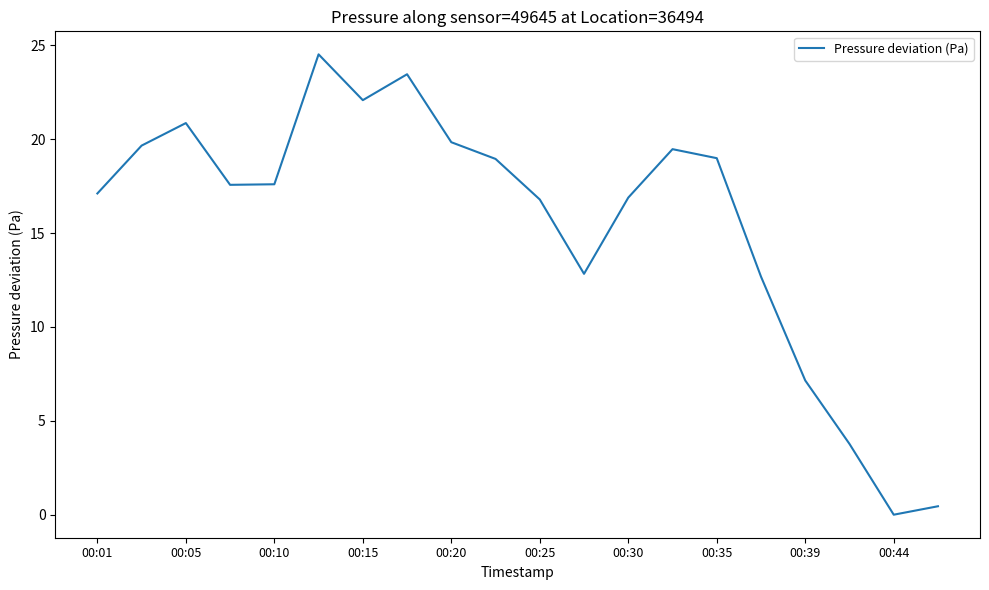

What is the maximum value shown in the chart?

24.5